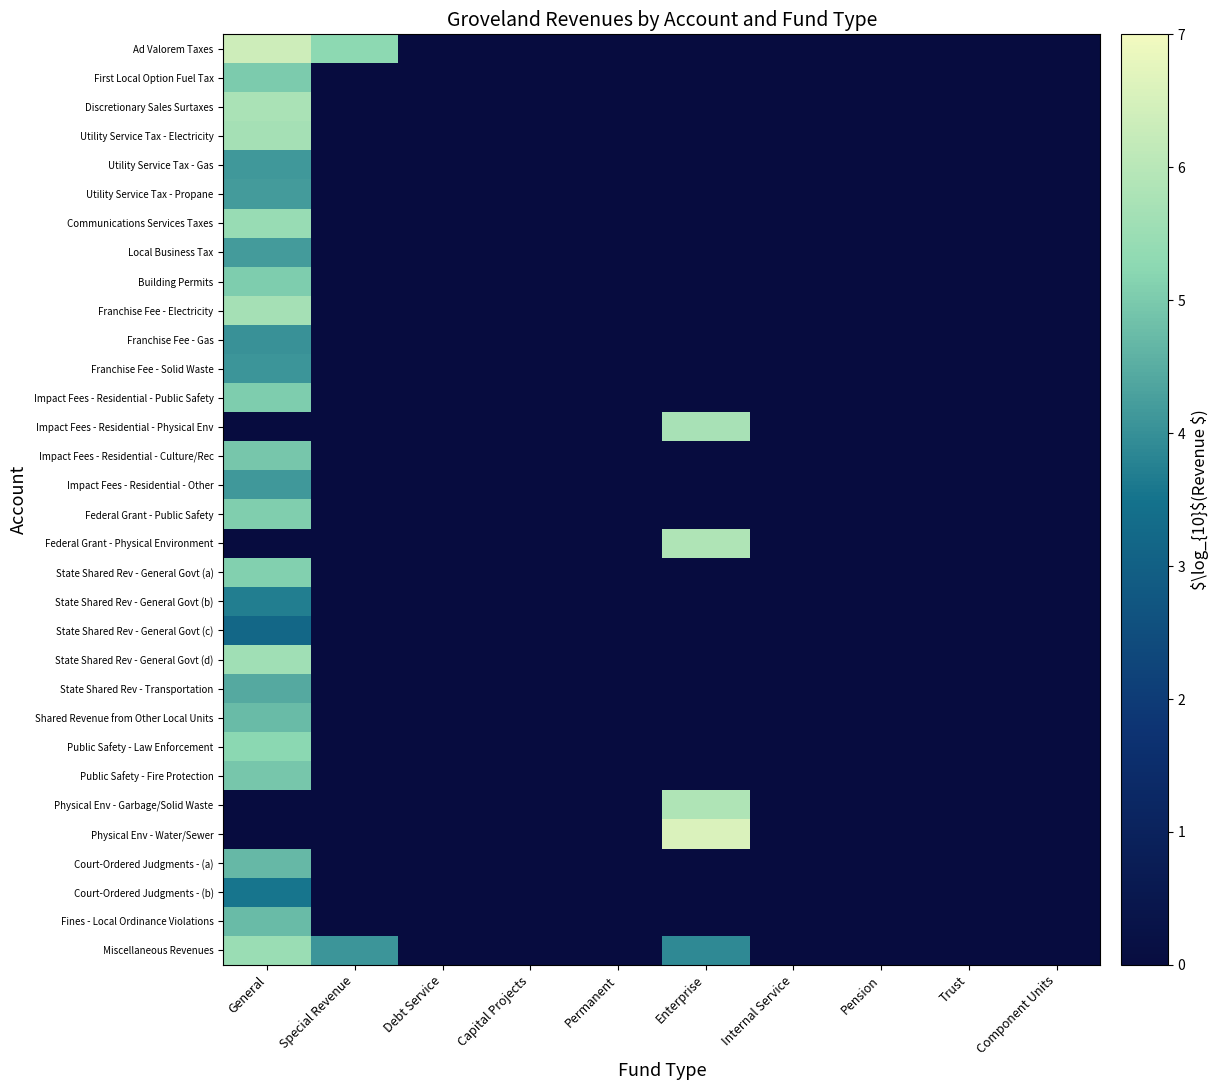

Between Special Revenue and Component Units, which is larger?

Special Revenue